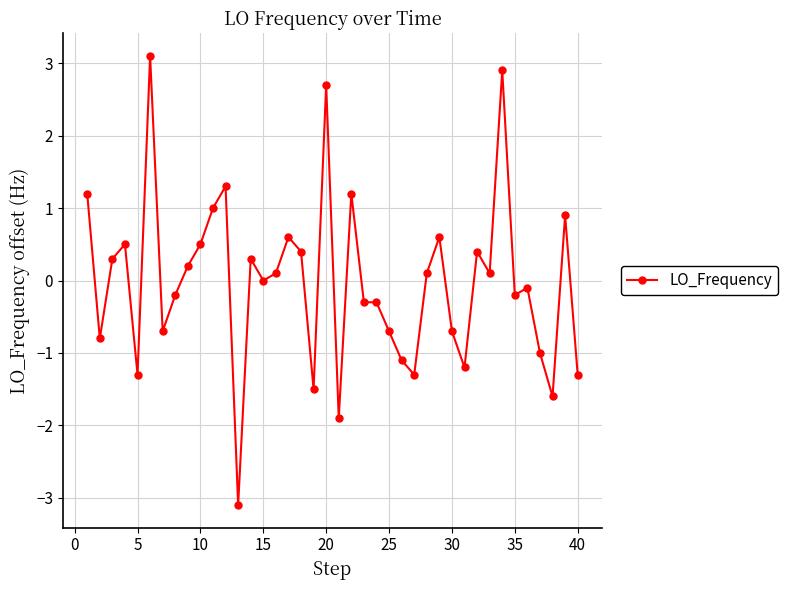

True or false: there are more than 0 points higher than both neighbors.

True